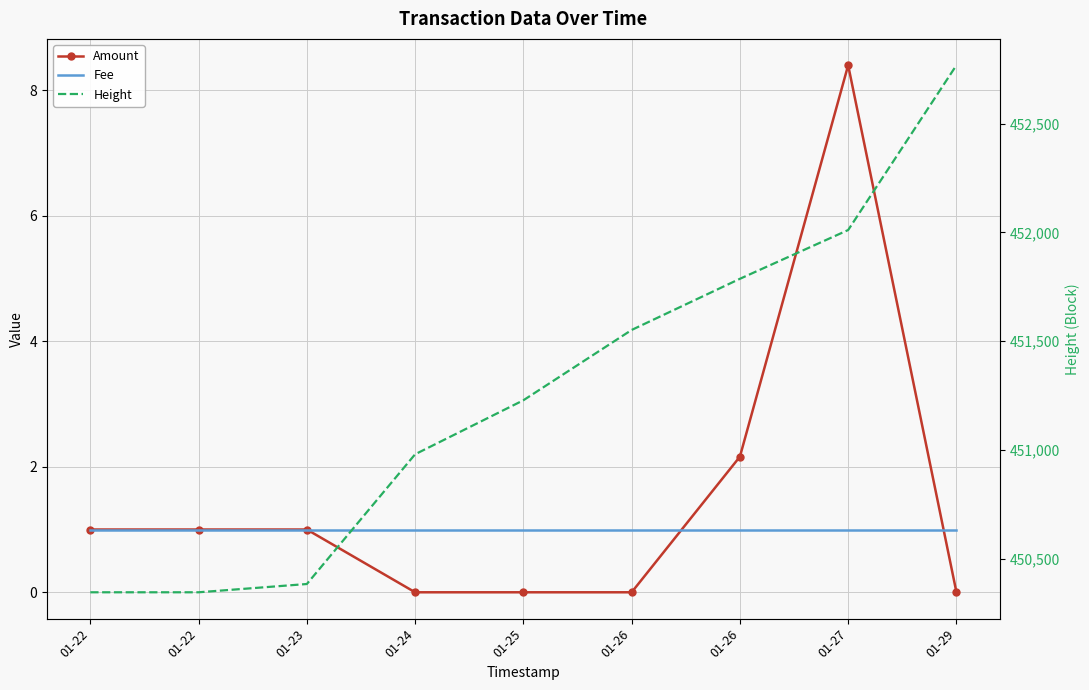

How many lines are shown in the chart?

3